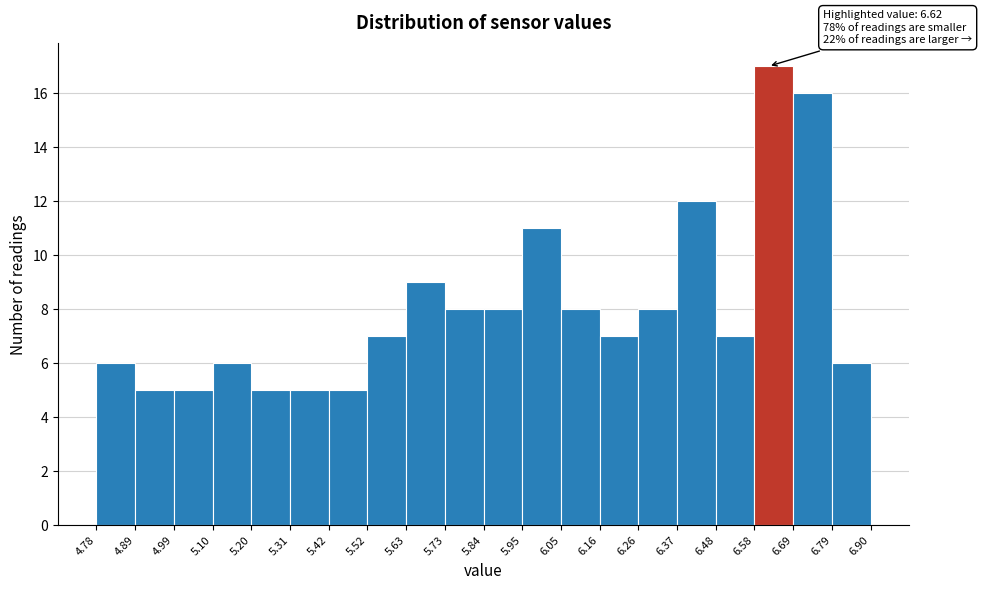

Over which range of the x-axis is the bar tallest?

6.58 to 6.69